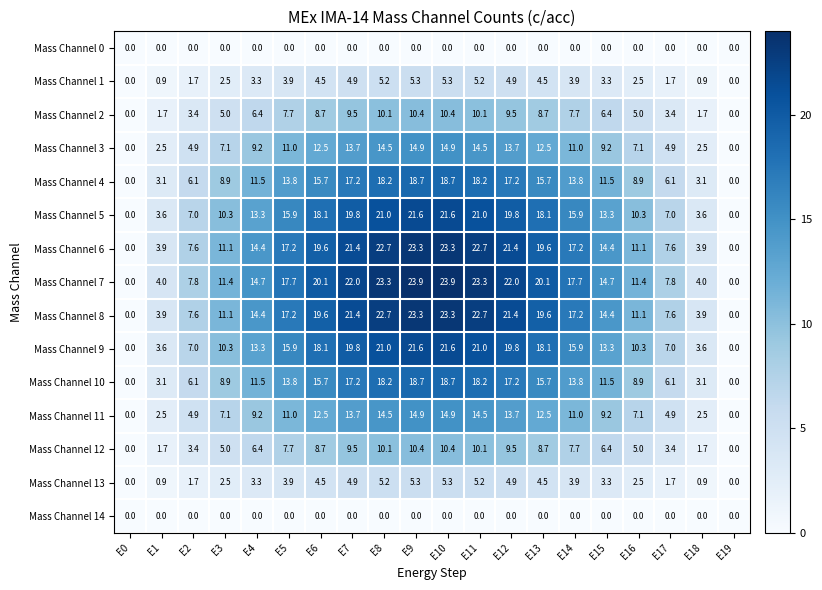

The Mass Channel 11 series shows 23.5 at E11. True or false?

False